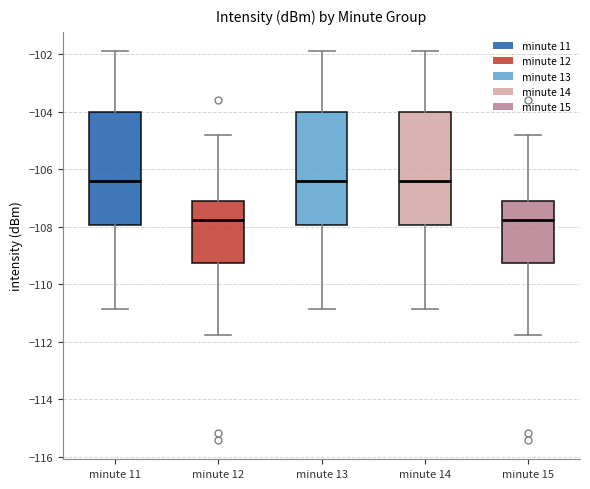

Reading left to right, read every box against the y-axis: the position of its median line, the range the box covers, and the ends of its whiskers. The values are not printed on the chart, so give them approximately, as read against the axis.

minute 11: median -106.4, box -108.0 to -104.0, whiskers -110.8 to -102.0
minute 12: median -107.8, box -109.2 to -107.2, whiskers -111.8 to -104.8
minute 13: median -106.4, box -108.0 to -104.0, whiskers -110.8 to -102.0
minute 14: median -106.4, box -108.0 to -104.0, whiskers -110.8 to -102.0
minute 15: median -107.8, box -109.2 to -107.2, whiskers -111.8 to -104.8